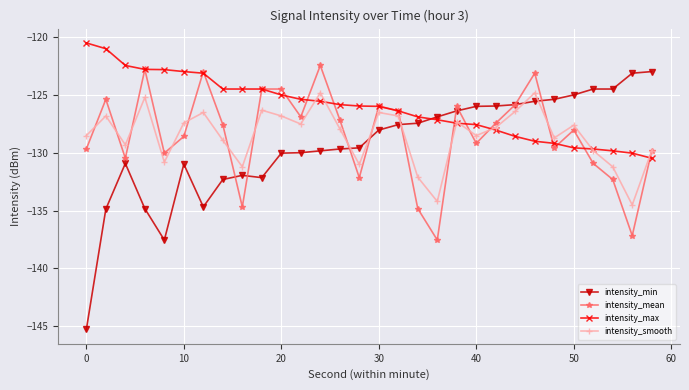

Which series has the largest total across all categories?

intensity_max